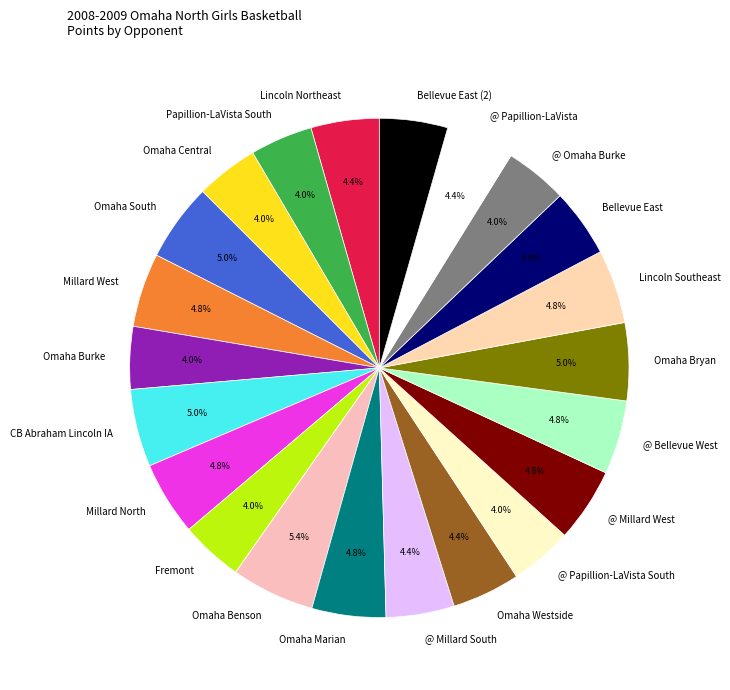

What is the ratio of the value at @ Millard South to the value at Millard North?

0.9